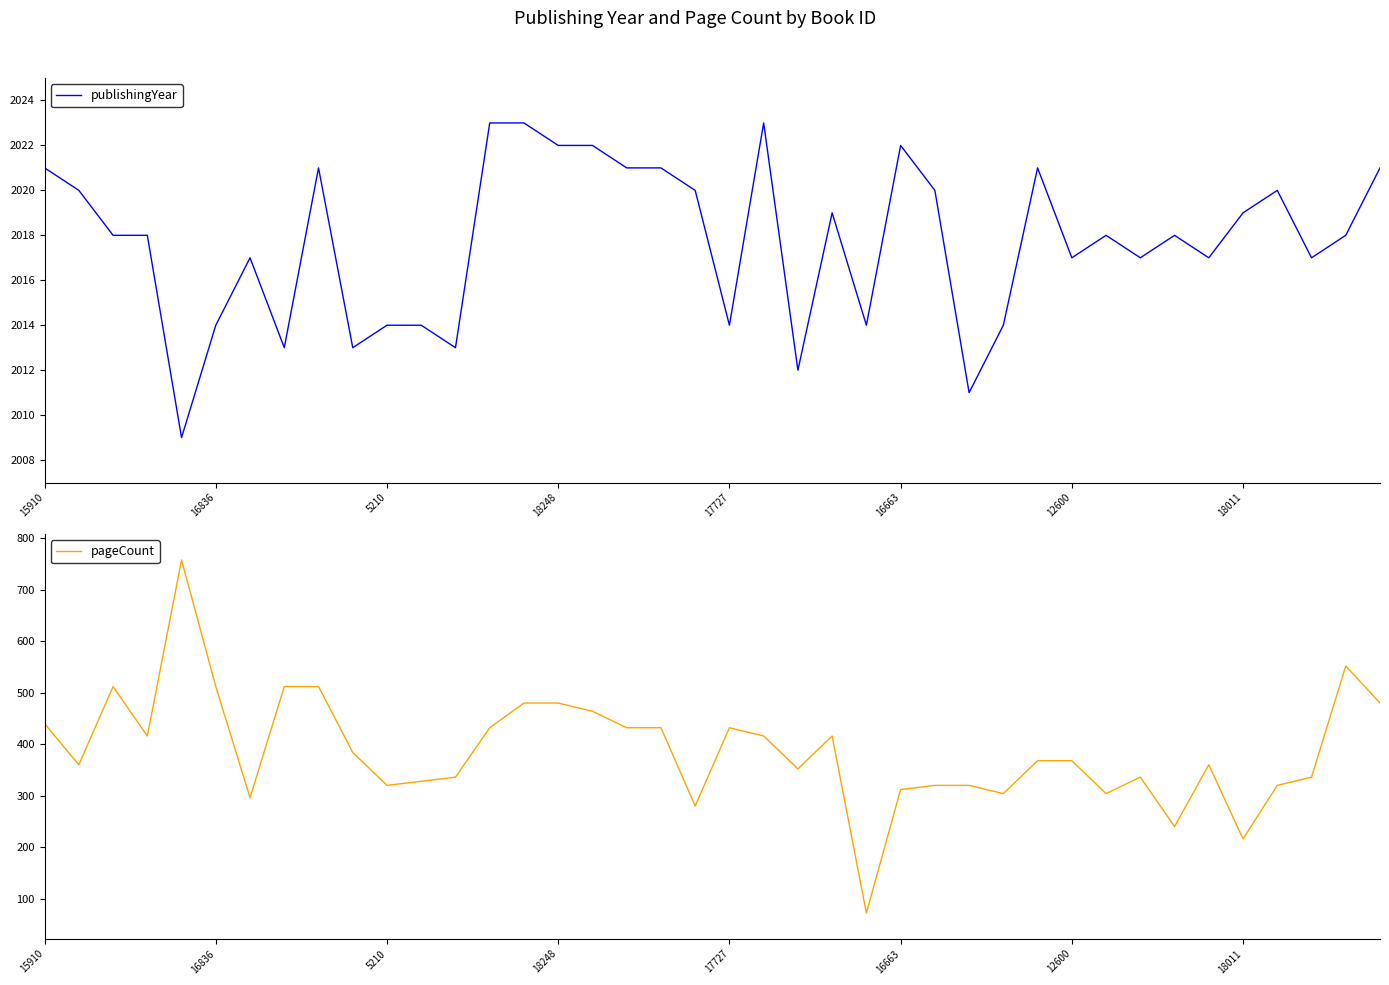

Count the number of data series in this chart.

2